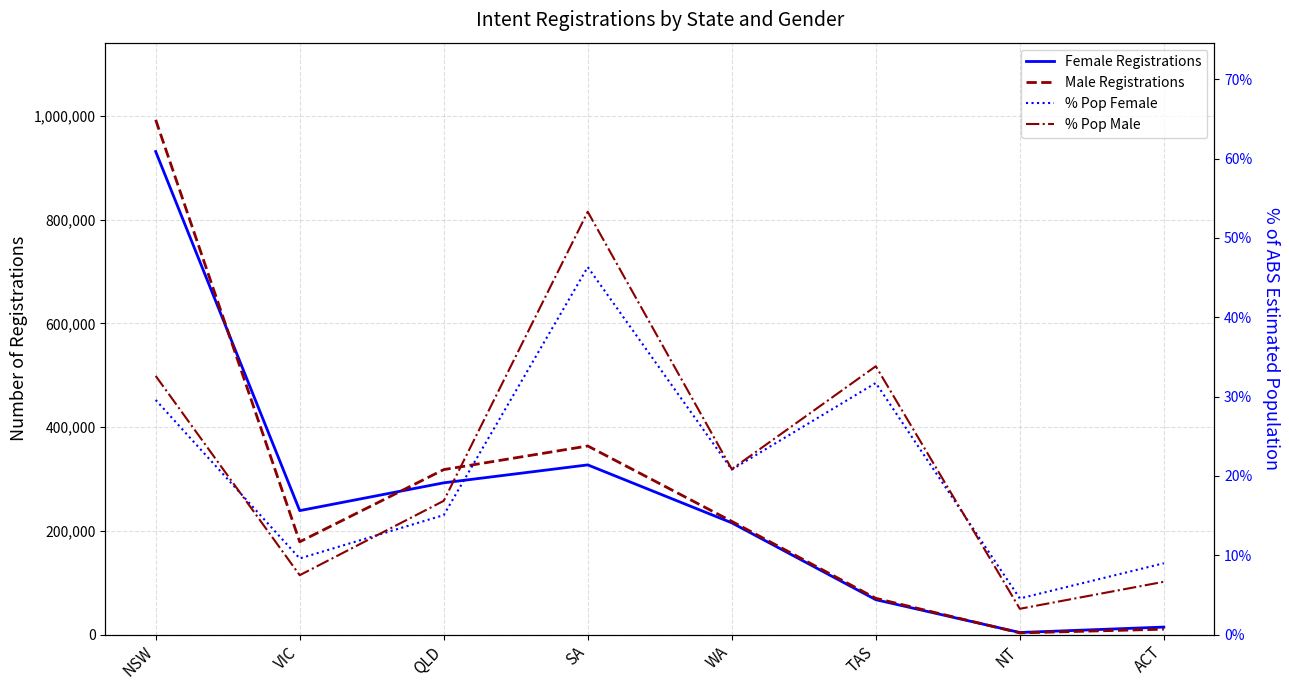

What are all the series names shown in the legend?

Female Registrations, Male Registrations, % Pop Female, % Pop Male